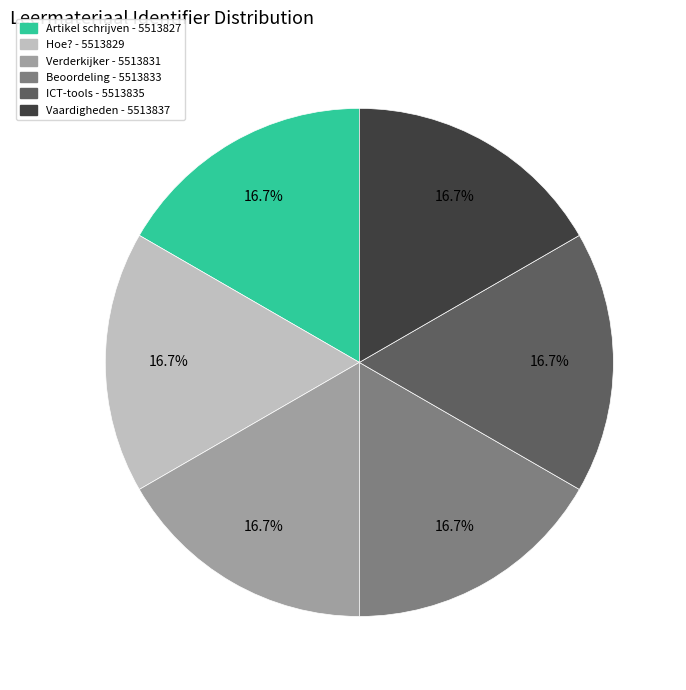

What is the ratio of the value at Beoordeling to the value at ICT-tools?

1.0